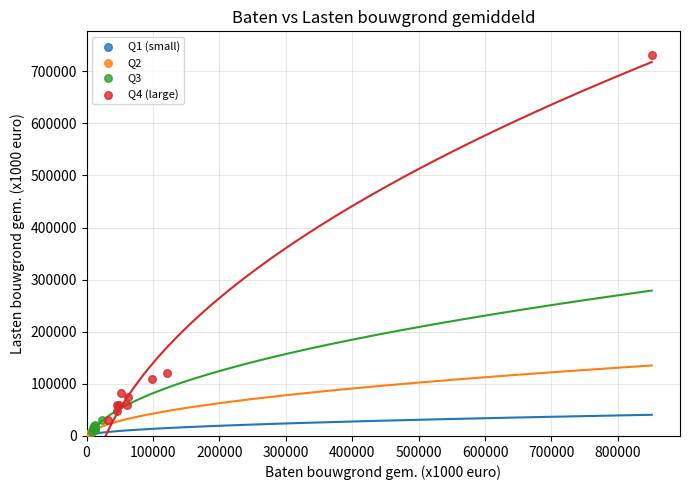

Which series has the widest spread of Y values?

Q4 (large)